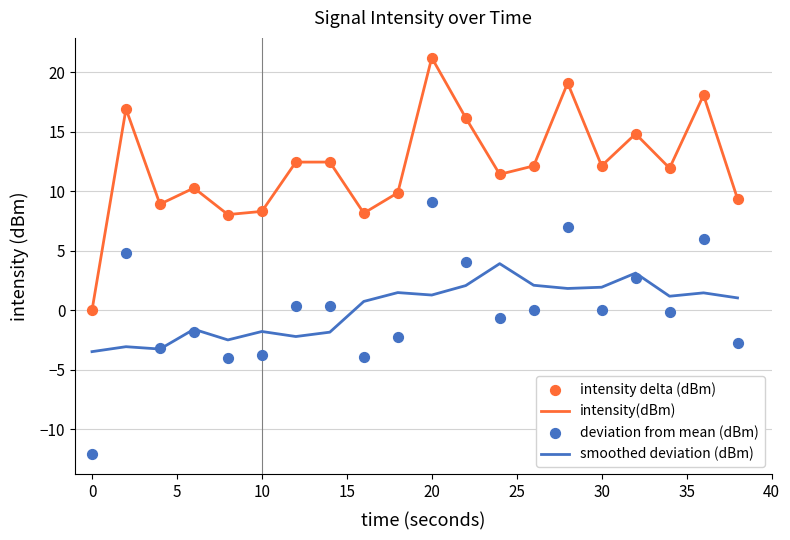

Which series contains the highest Y value?

intensity(dBm)